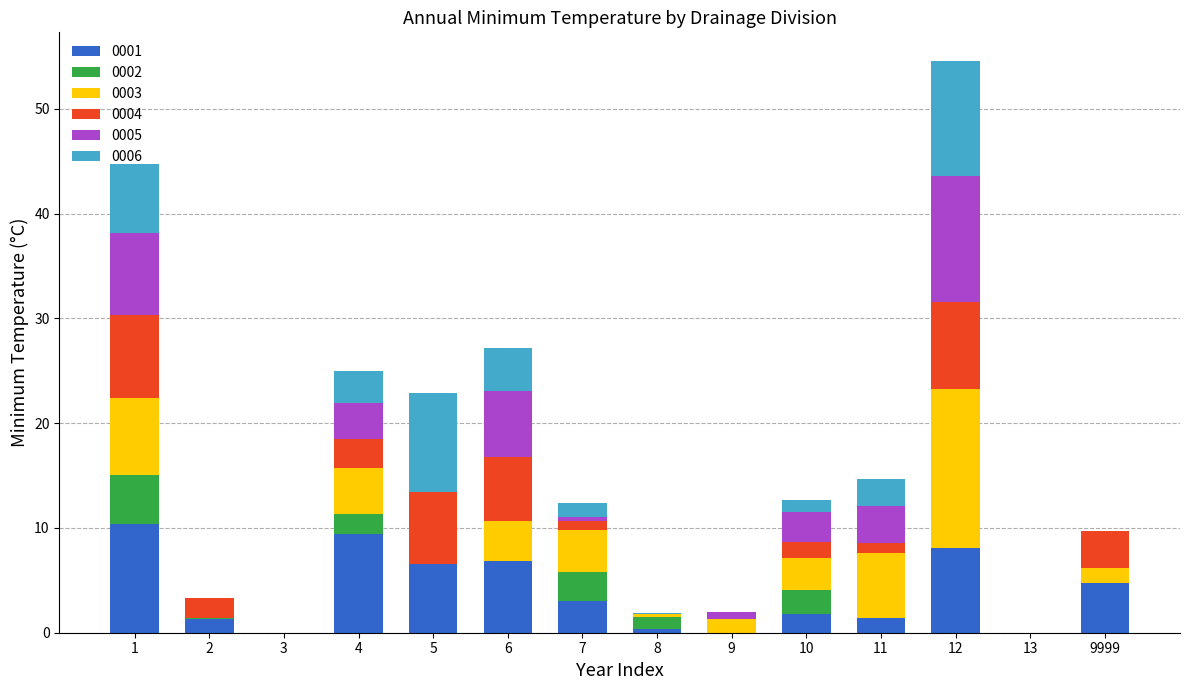

At which category is the sum across all series the highest?

12